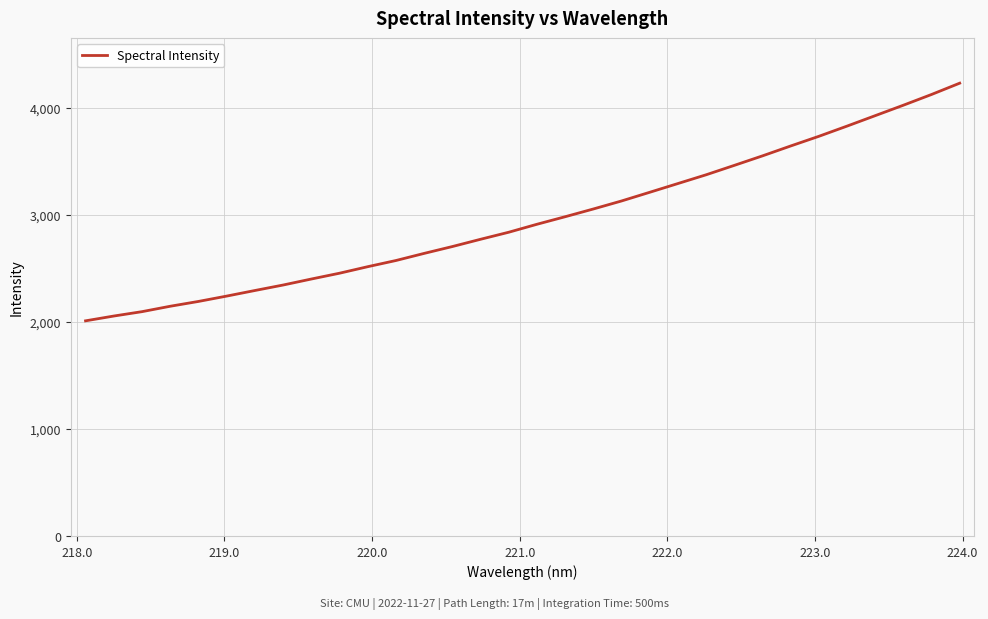

How many values are below 2911?

16